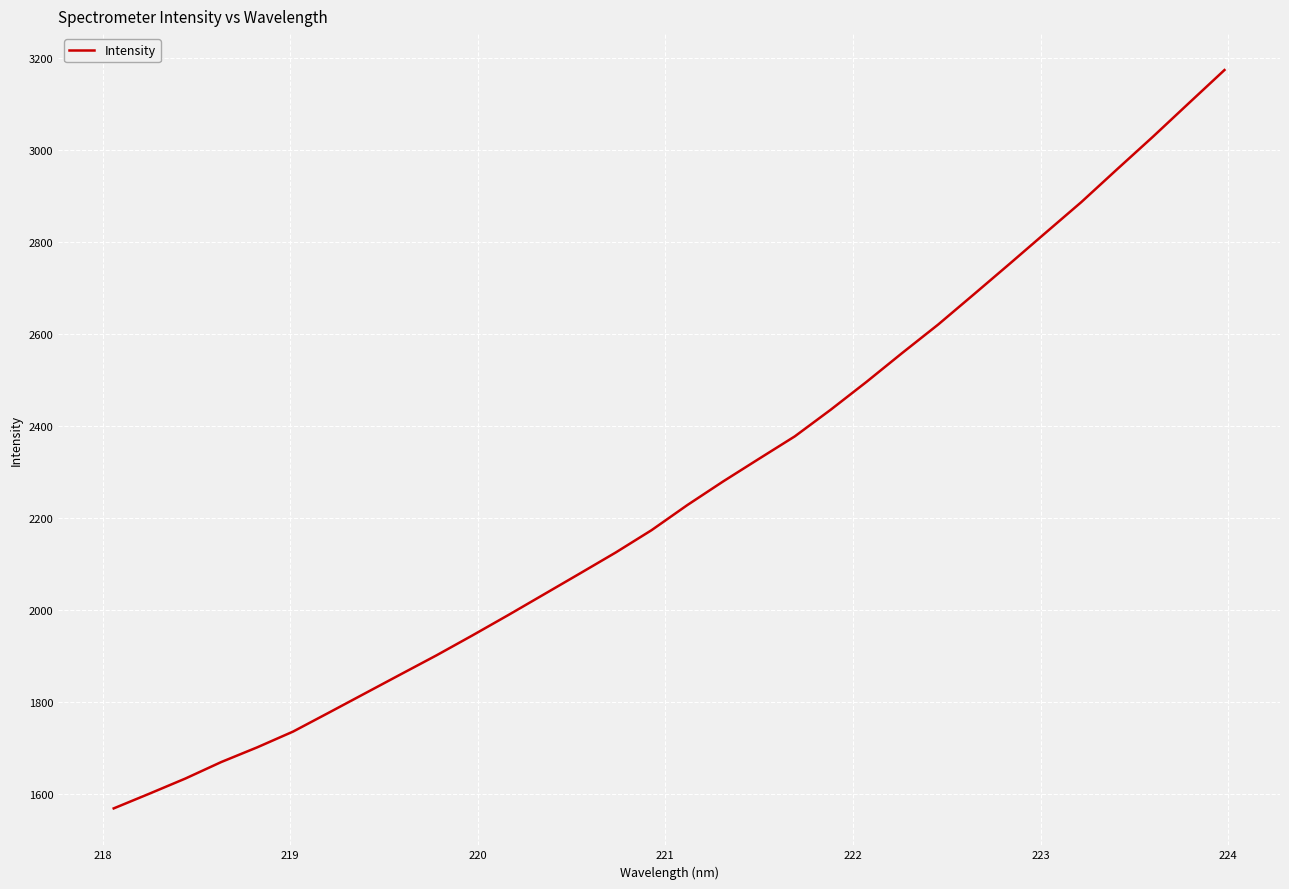

What is the greatest value displayed?

3174.6